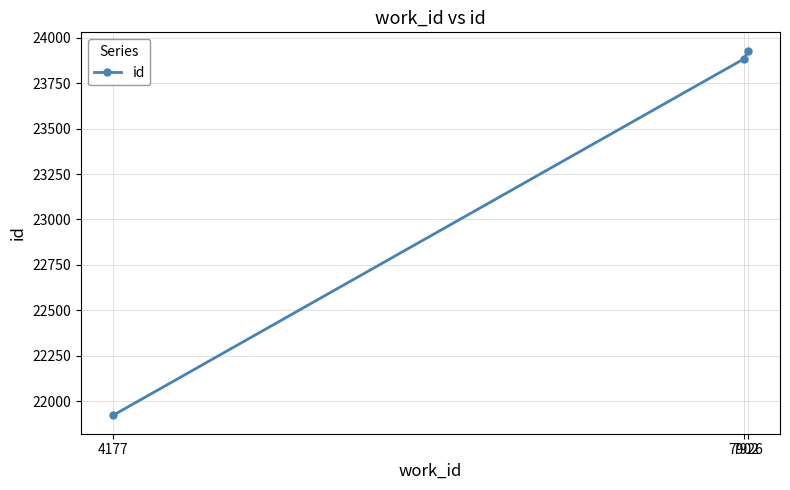

List the labels in order of value, largest first.

7926, 7902, 4177